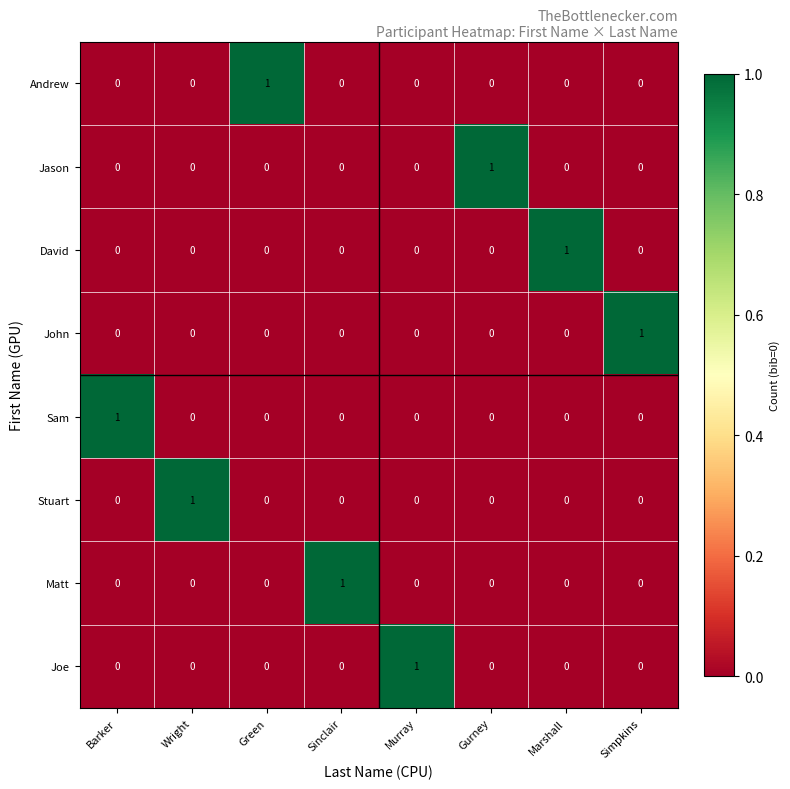

How many Jason values are between 0 and 1?

8